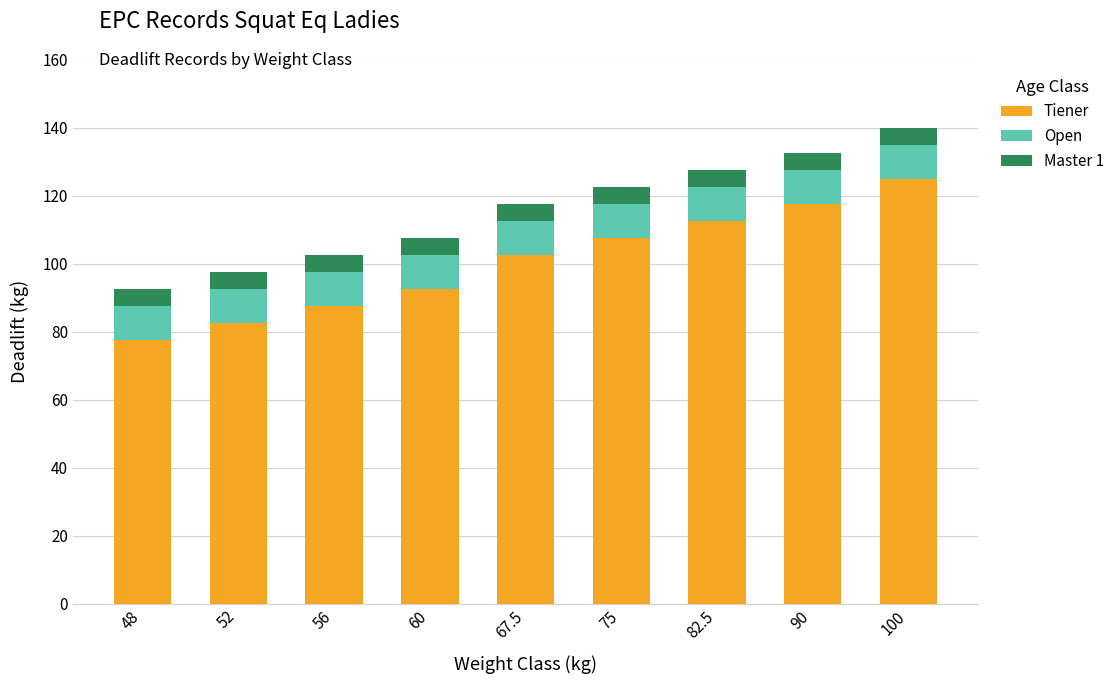

Which category has the highest value in the Tiener series?

100